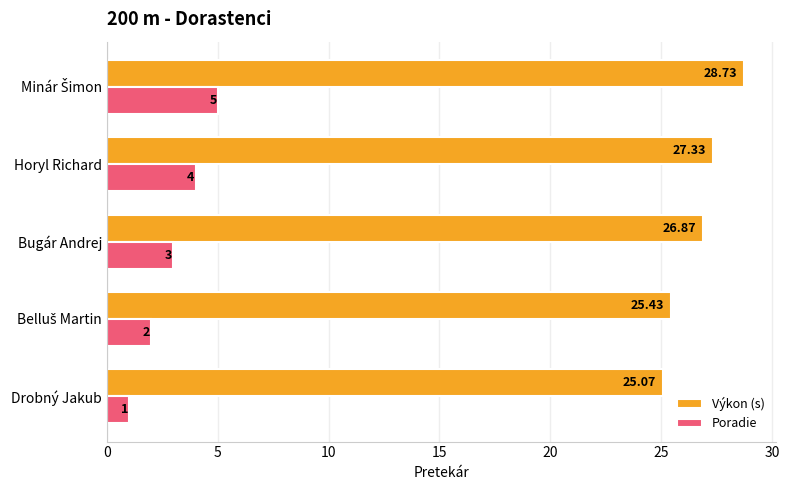

Which series has the largest range (max minus min)?

Poradie